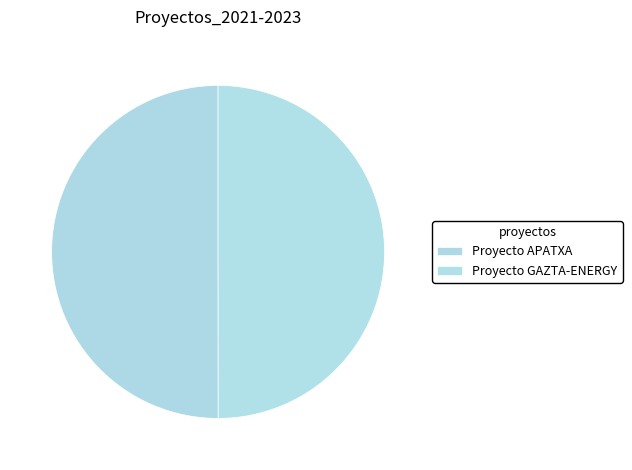

How many segments does this pie chart have?

2